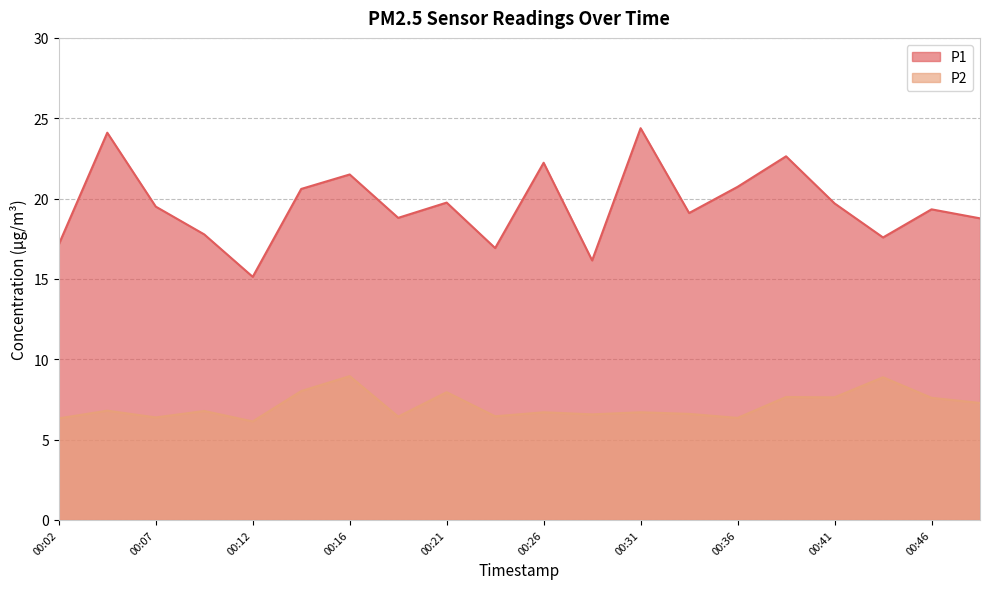

Which series changed the most between 00:21 and 00:26?

P1